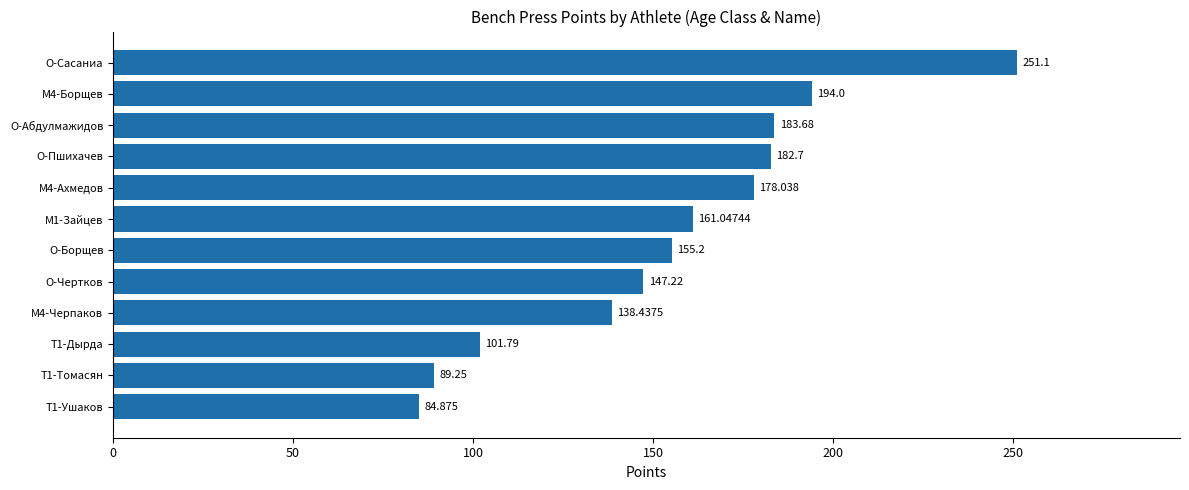

What is the sum of all values?

1867.3